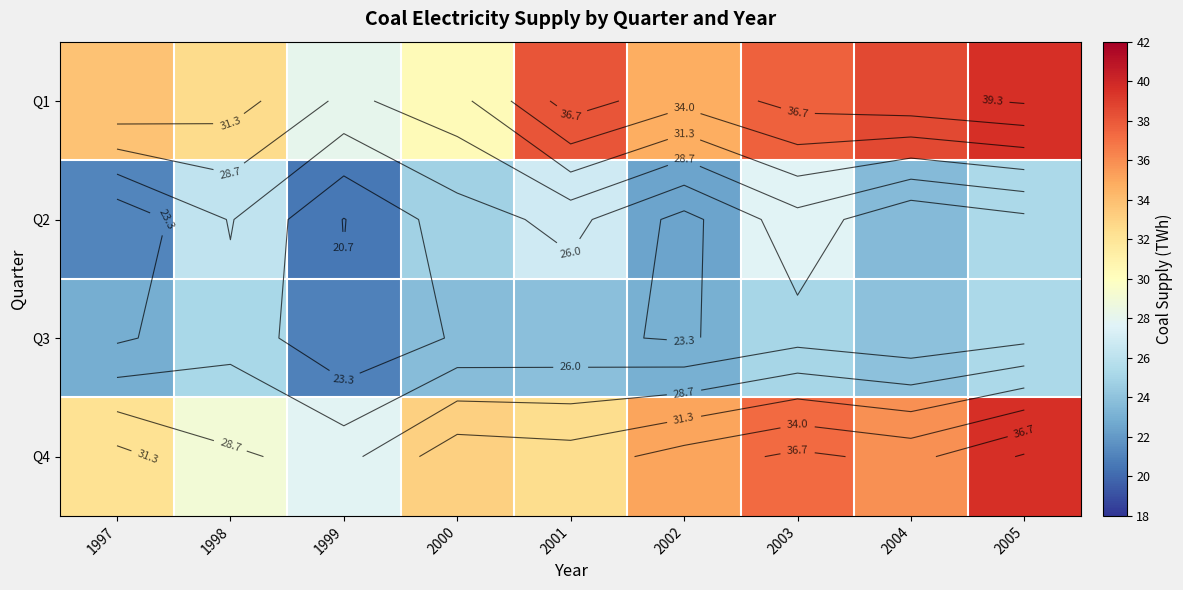

The value of Q1 at 1999 is 8.0. True or false?

False